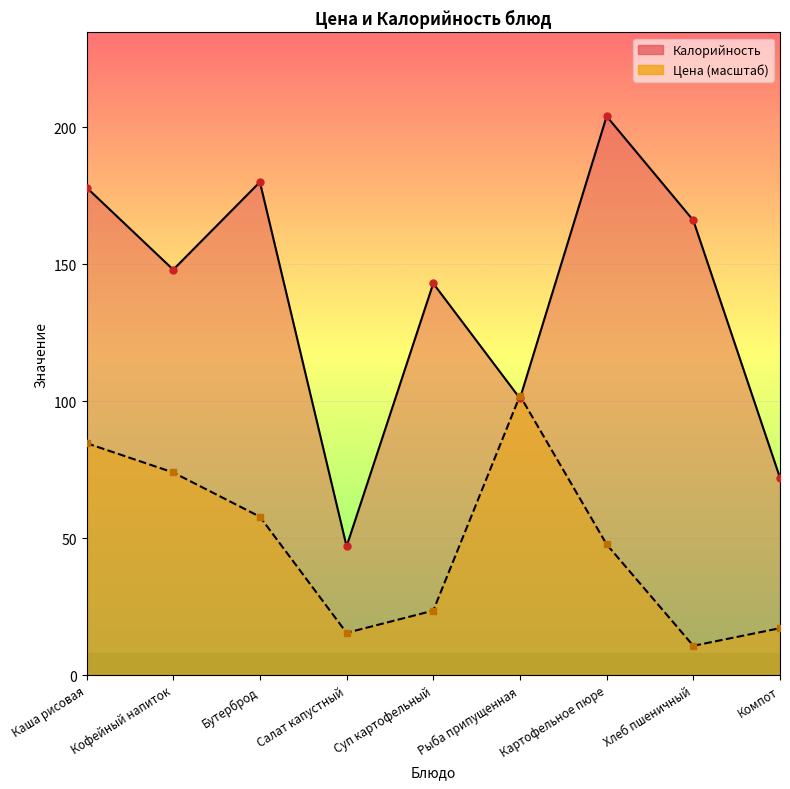

What position from the left is Каша рисовая?

1